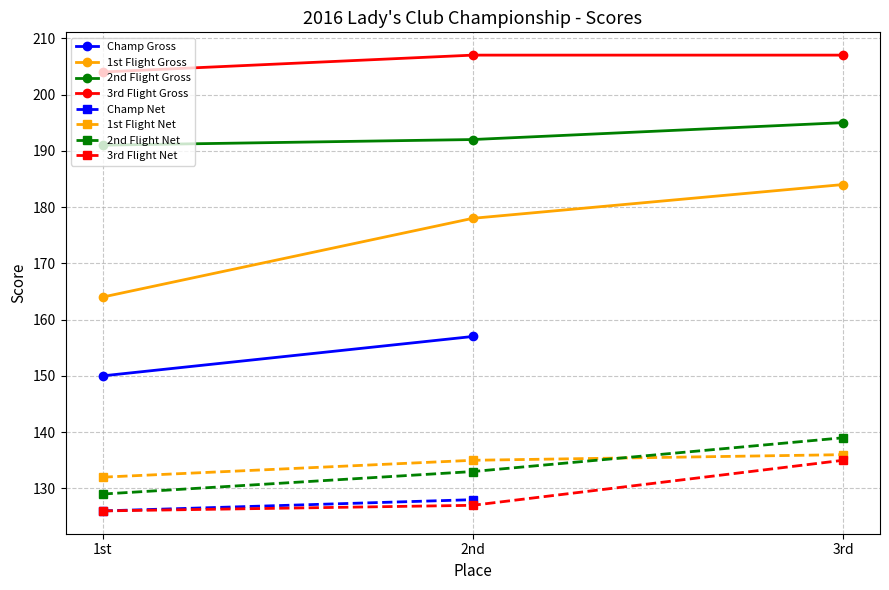

What is the label of the 3rd point from the right?

1st